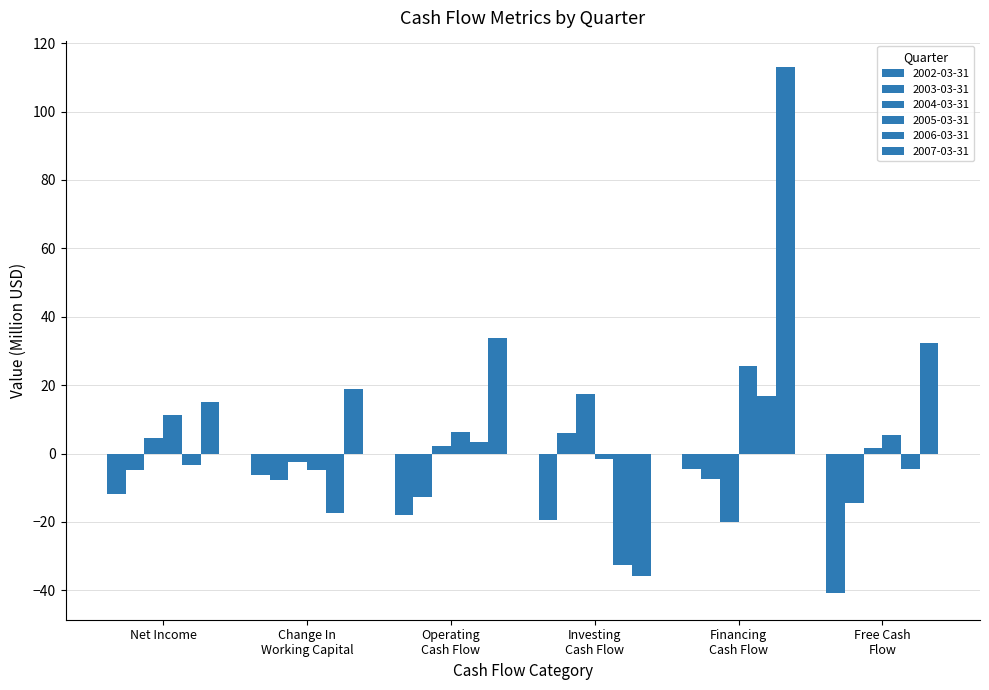

How many values in 2003-03-31 are above zero?

1